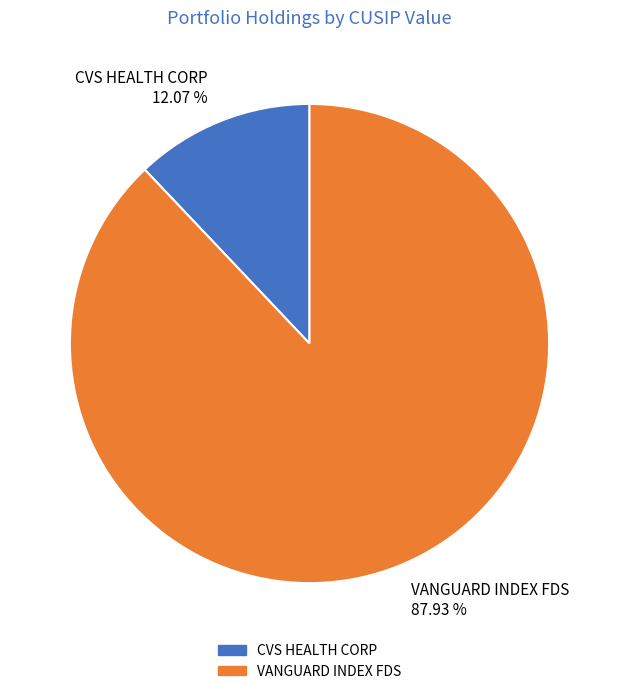

Which has a higher value, VANGUARD INDEX FDS 87.93 % or CVS HEALTH CORP 12.07 %?

VANGUARD INDEX FDS 87.93 %